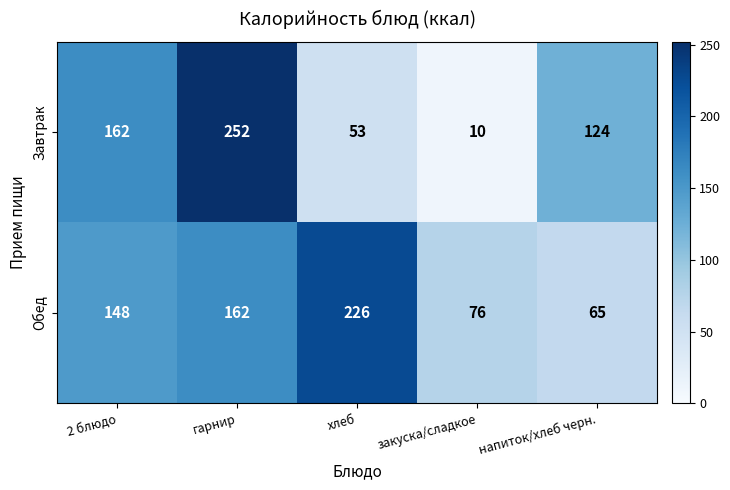

What is the total value across all series at 2 блюдо?

310